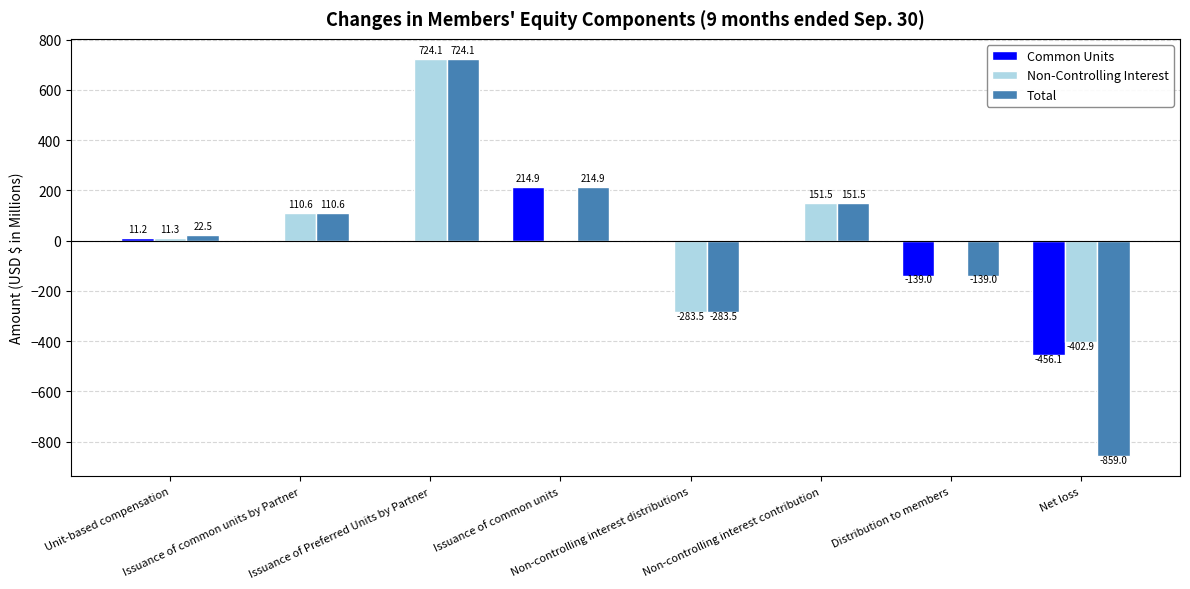

Which series has the largest total across all categories?

Non-Controlling Interest